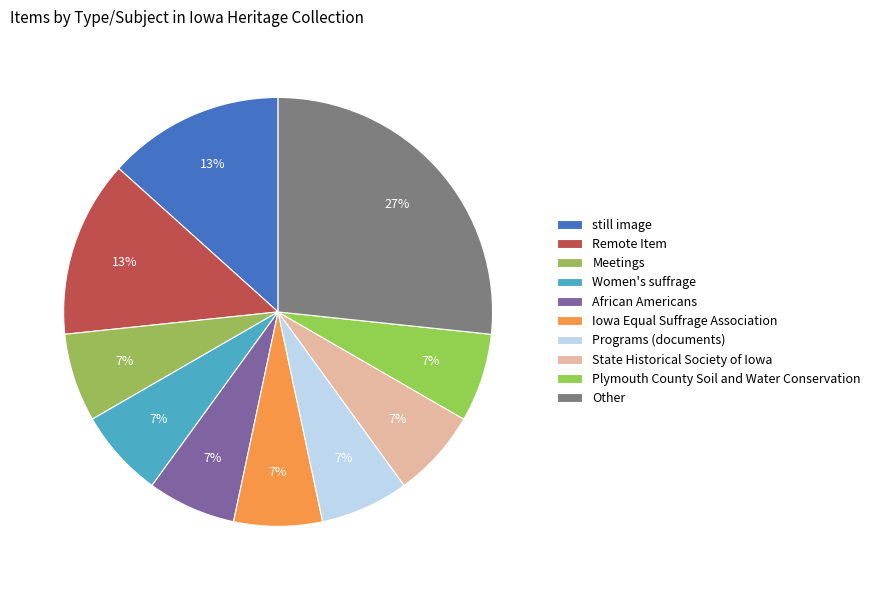

Does Remote Item represent more than half of the total?

No